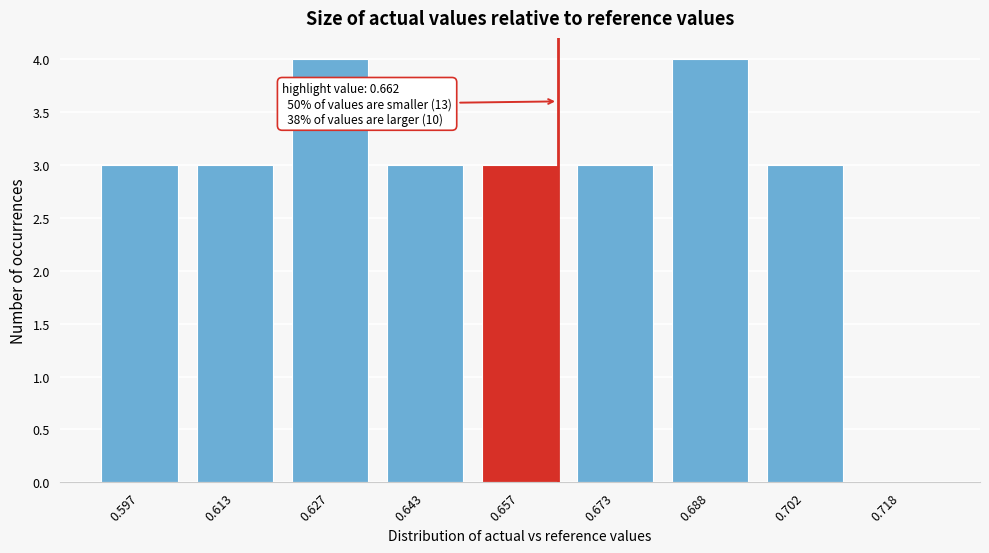

Reading right to left, extract all data points from this chart.

0.718=0	0.702=3	0.688=4	0.673=3	0.657=3	0.643=3	0.627=4	0.613=3	0.597=3